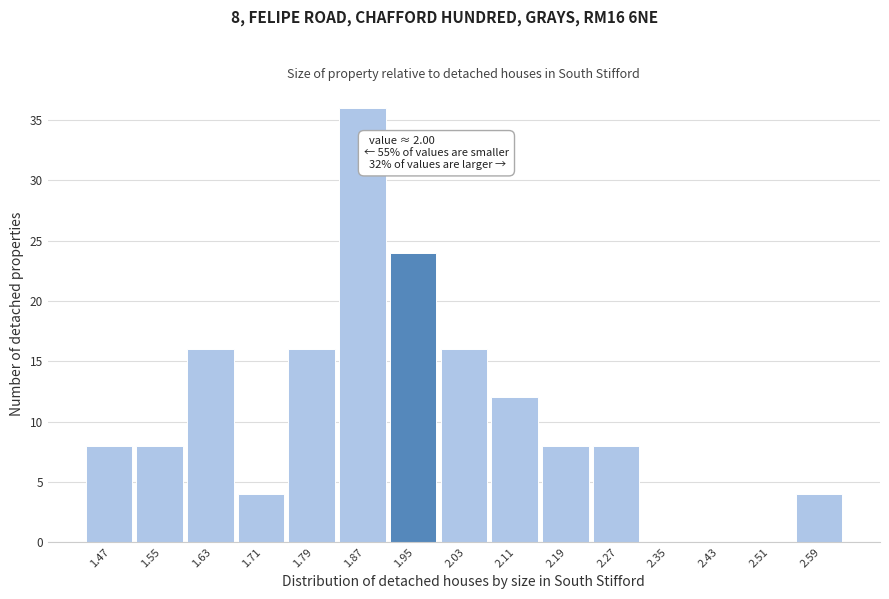

Reading left to right, what are all the values shown in this chart?

1.47=8	1.55=8	1.63=16	1.71=4	1.79=16	1.87=36	1.95=24	2.03=16	2.11=12	2.19=8	2.27=8	2.35=0	2.43=0	2.51=0	2.59=4